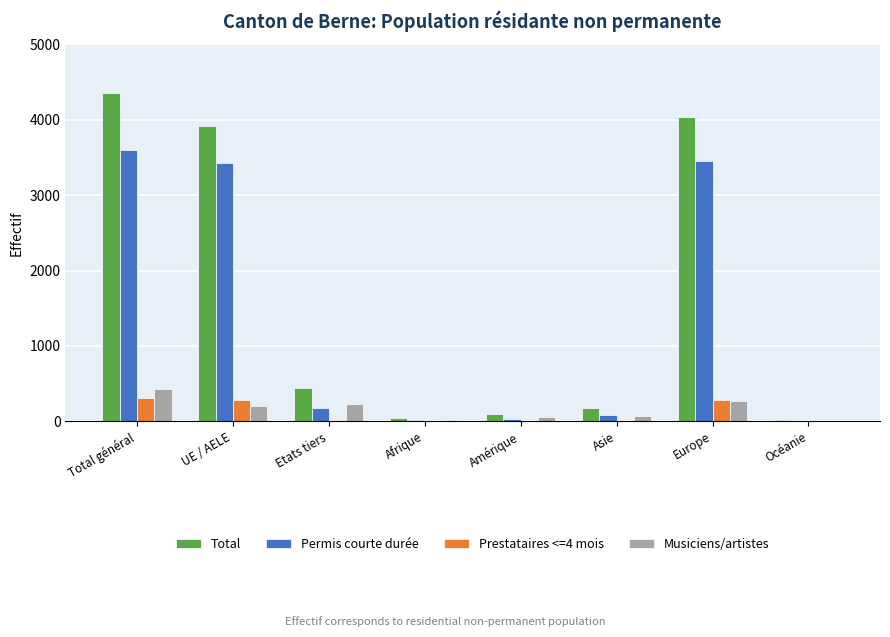

Between UE / AELE and Océanie, which series saw the biggest shift?

Total